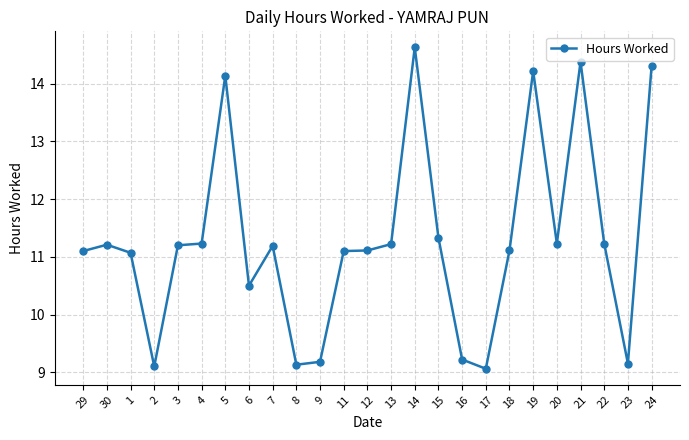

True or false: the data shows 9.2 at 16.

True